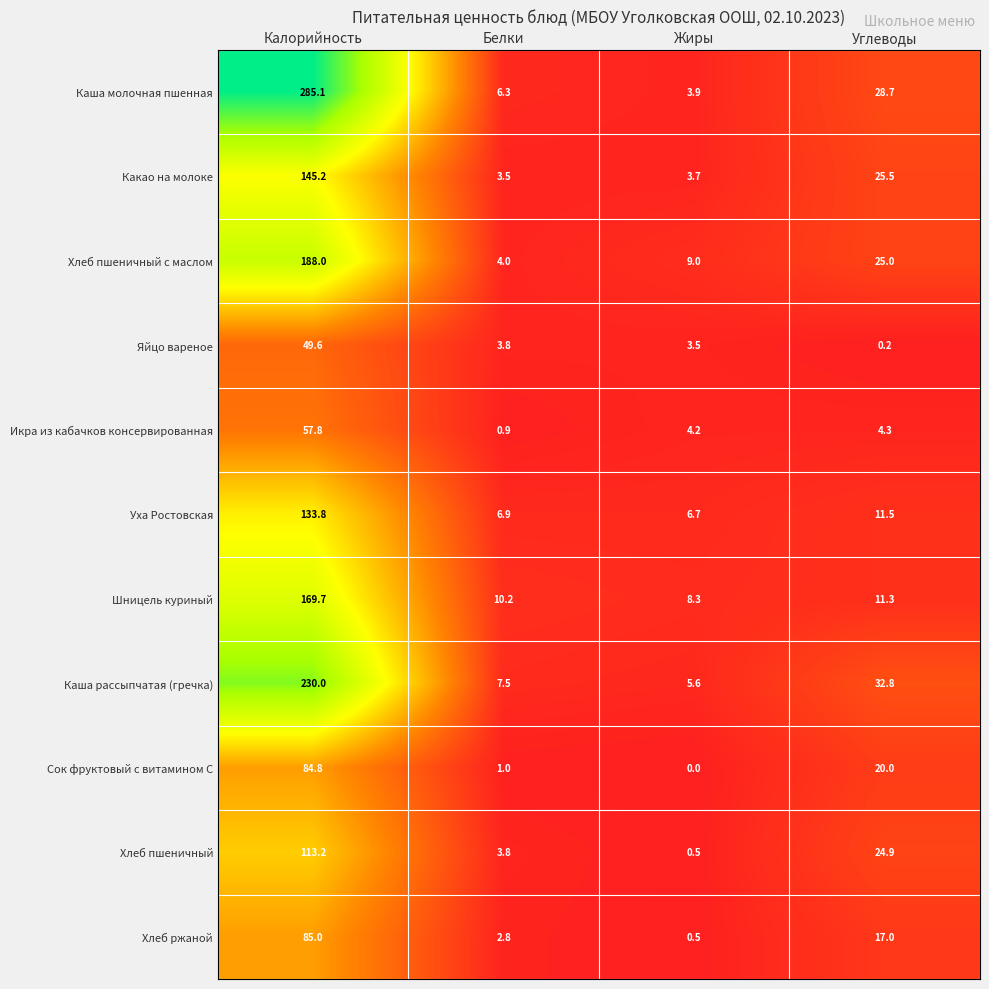

What is the average value of the Какао на молоке series?

44.5